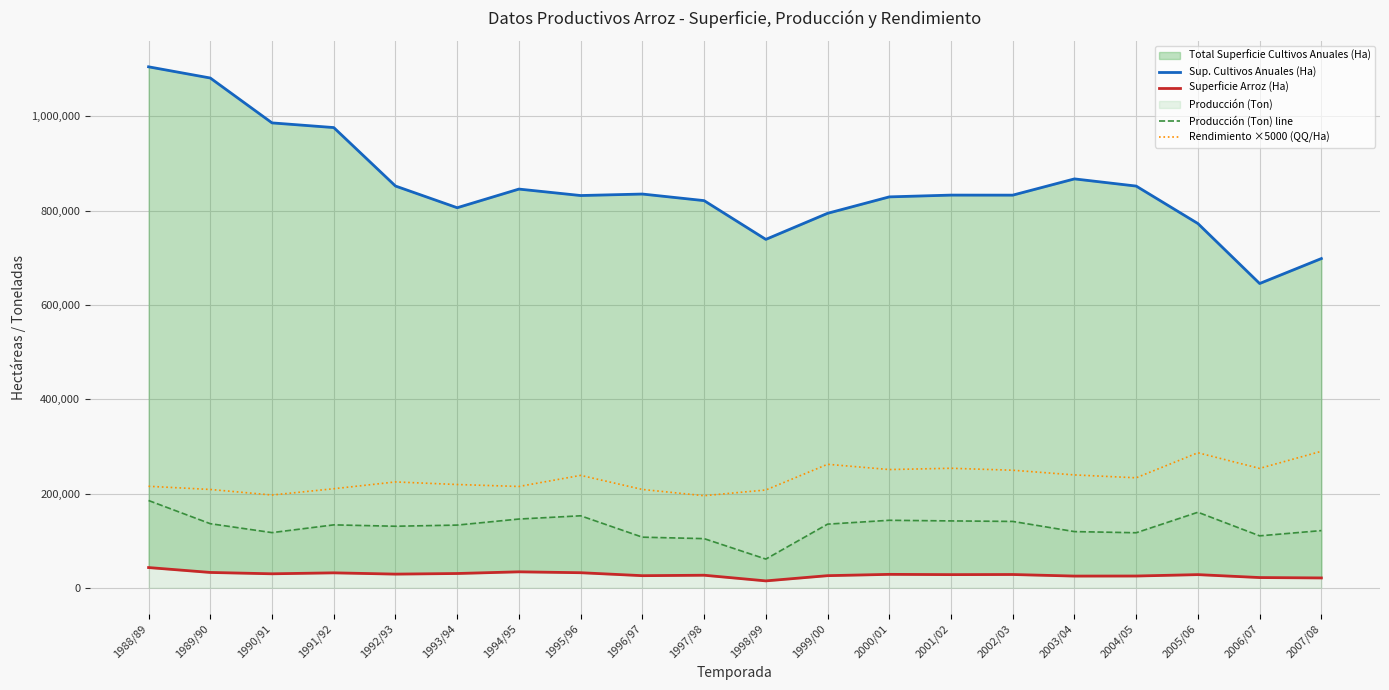

The Rendimiento ×5000 (QQ/Ha) series shows 335127.7 at 1992/93. True or false?

False